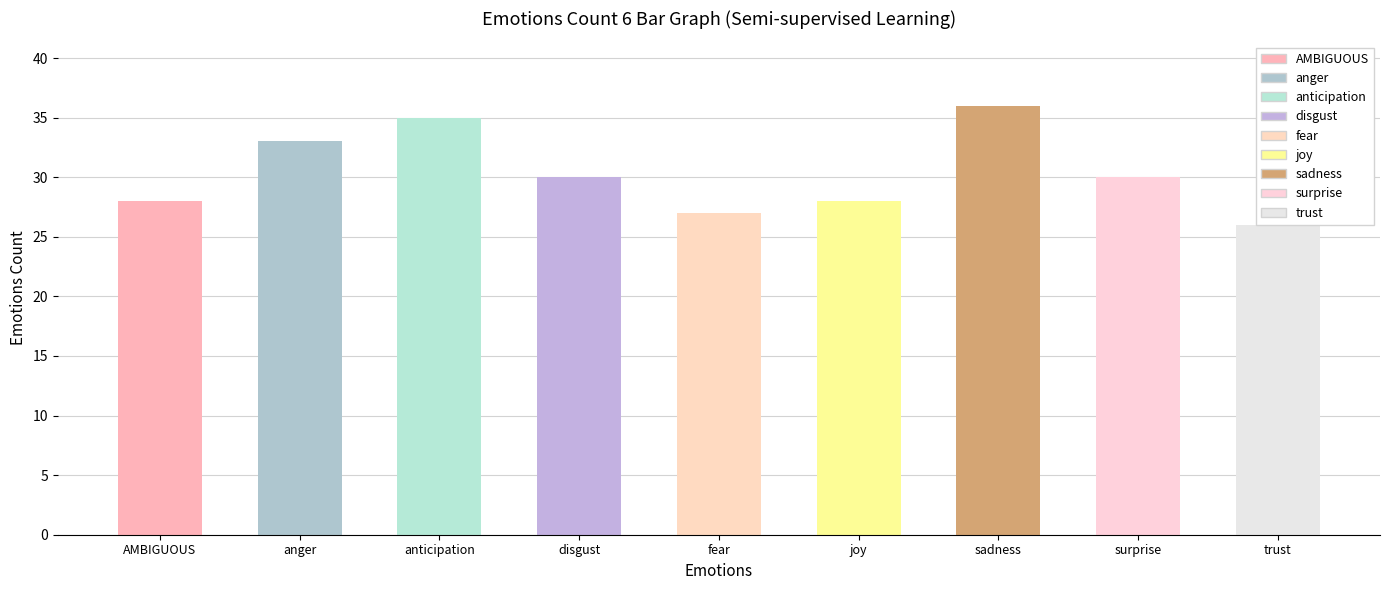

Approximately how many times larger is the value at AMBIGUOUS compared to anticipation?

0.8